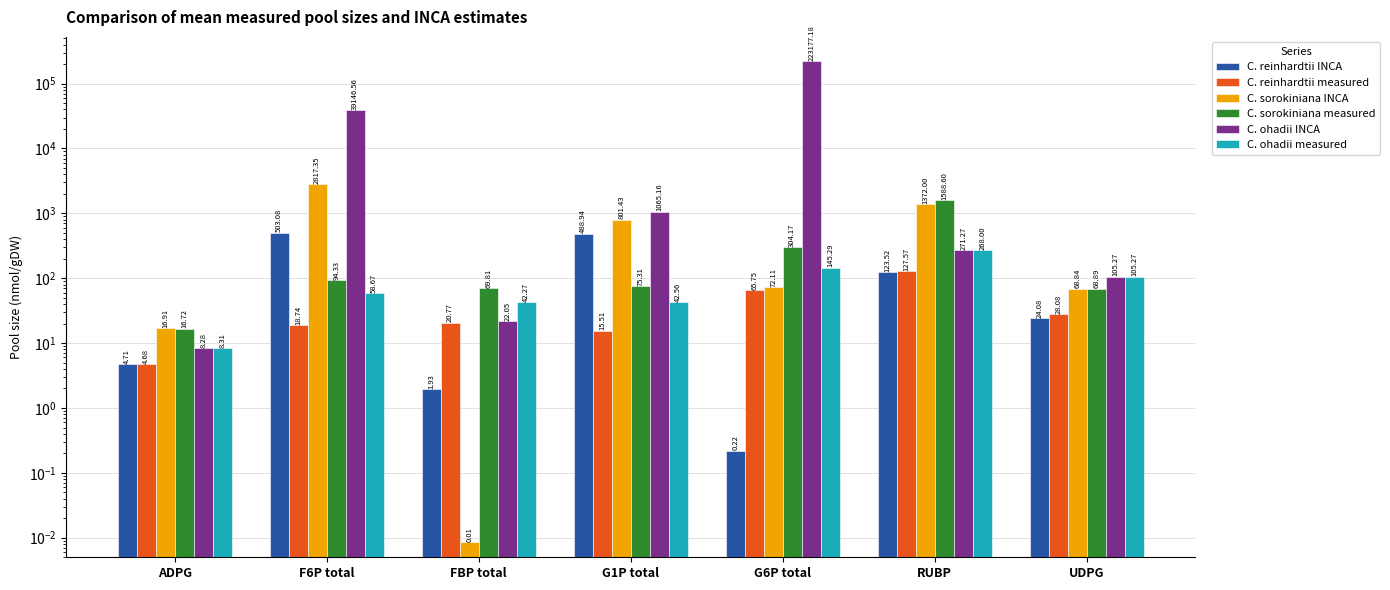

What value does the C. ohadii INCA series have at FBP total?

22.1